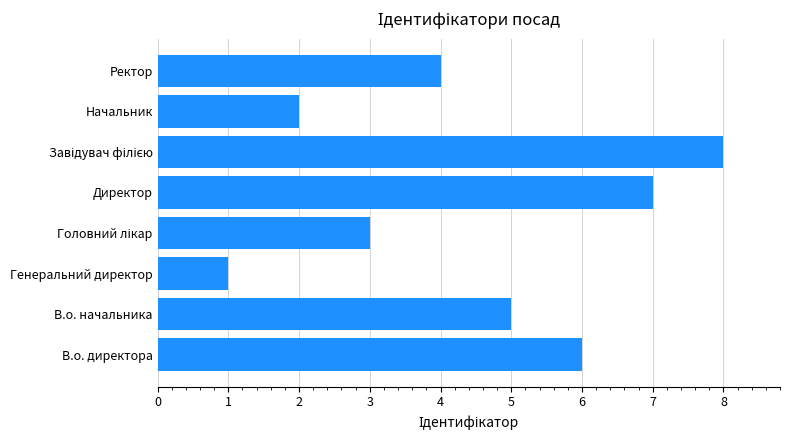

What is the difference between the second highest and minimum values?

6